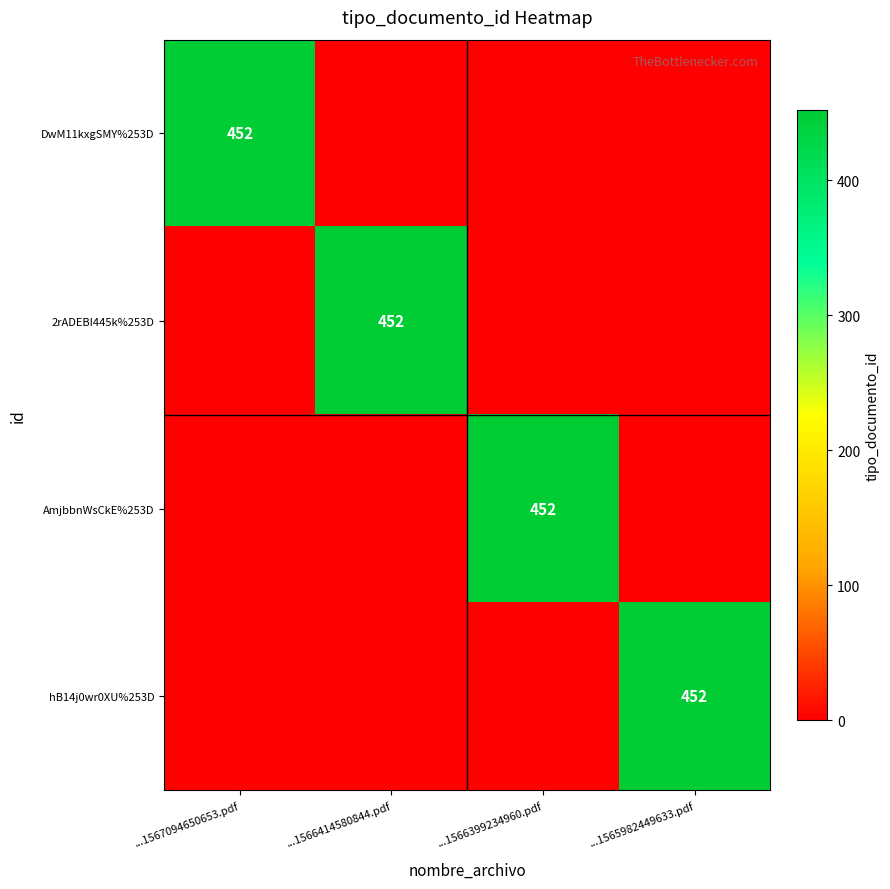

Which category has the highest value in the DwM11kxgSMY%253D series?

...1567094650653.pdf